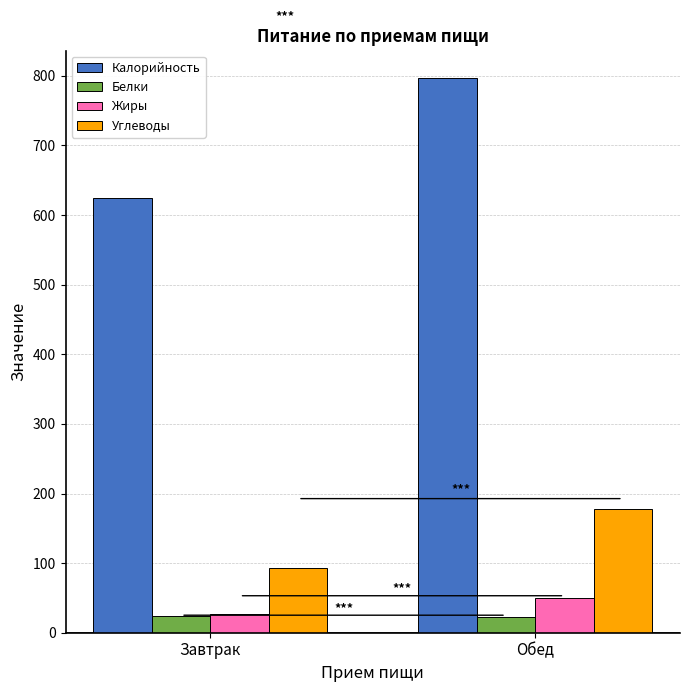

What is the difference between the maximum and minimum values in the Калорийность series?

171.7